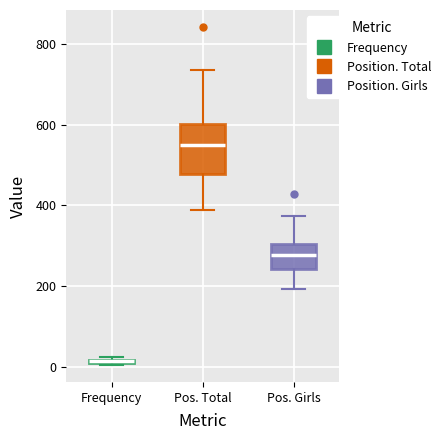

Comparing the boxes themselves (not the whiskers), which one is the tallest?

Pos. Total